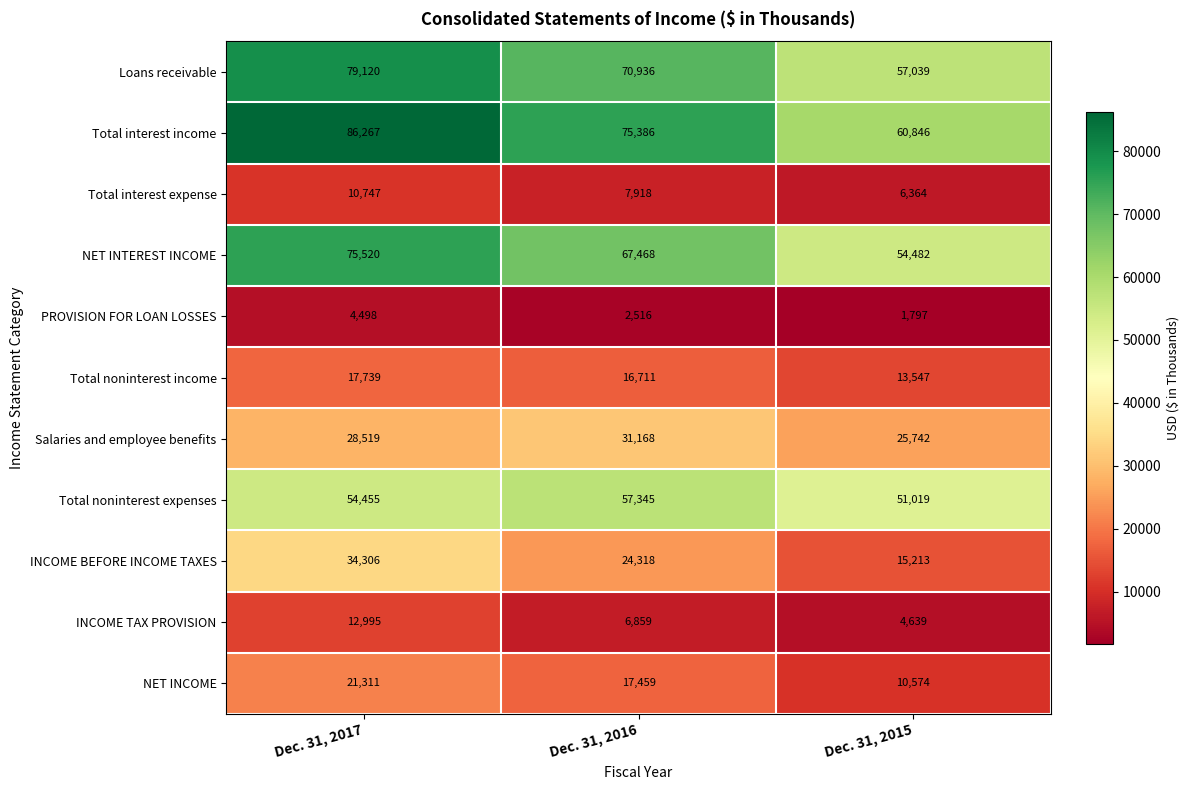

True or false: Loans receivable has a value of 70936 at Dec. 31, 2016.

True